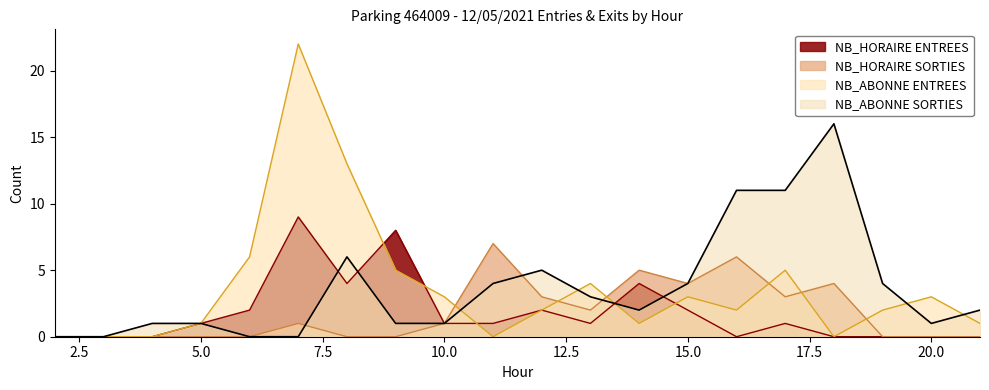

Read the NB_HORAIRE ENTREES value at 5.0.

1